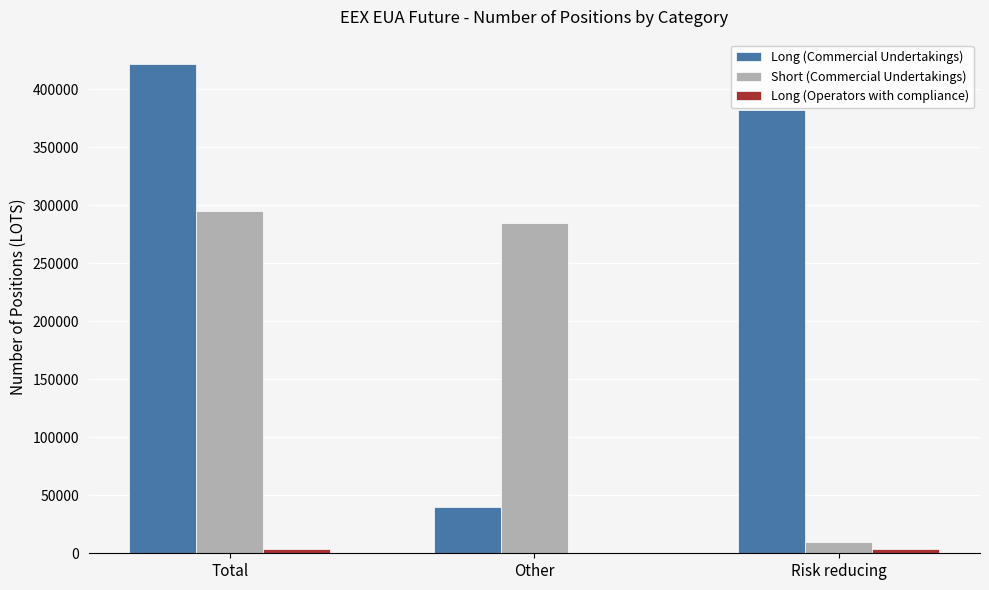

True or false: Short (Commercial Undertakings) has a value of 9740.0 at Risk reducing.

True